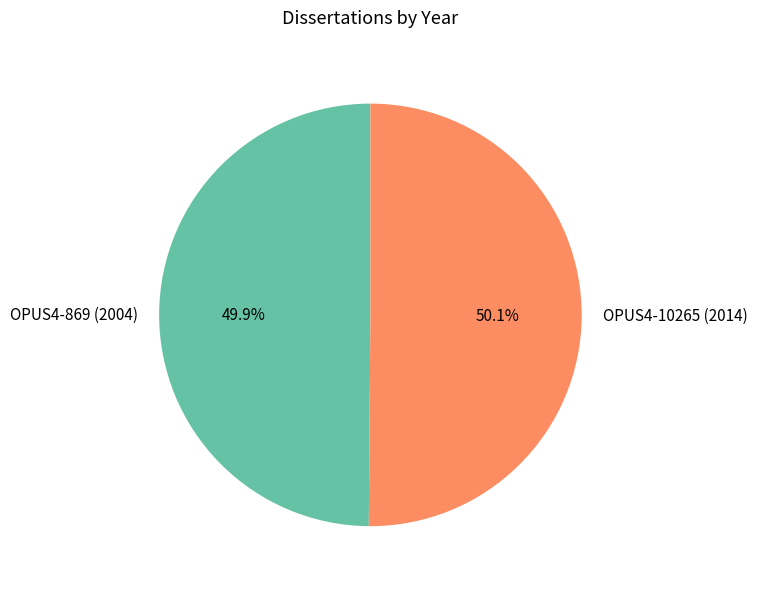

To the nearest percent, what is the combined percentage of OPUS4-869 (2004) and OPUS4-10265 (2014)?

100%